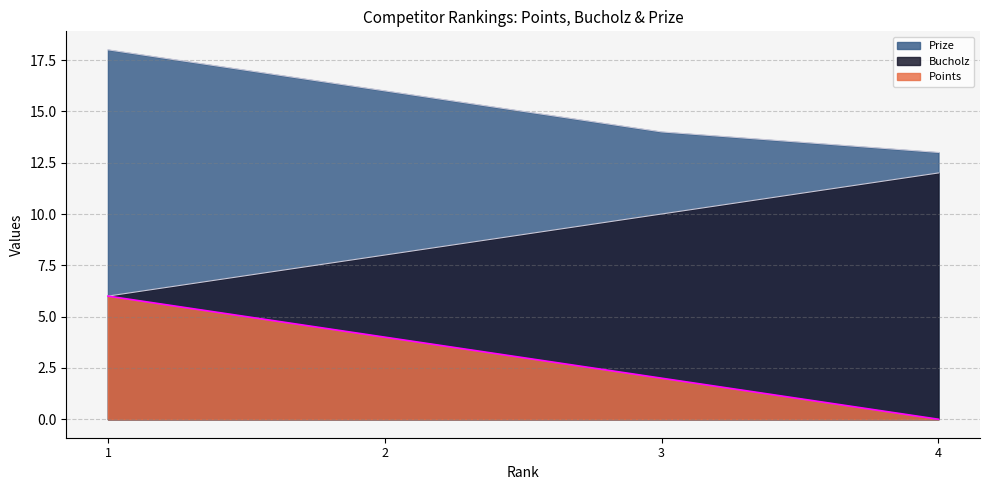

At which category does the chart reach its minimum across all series?

4